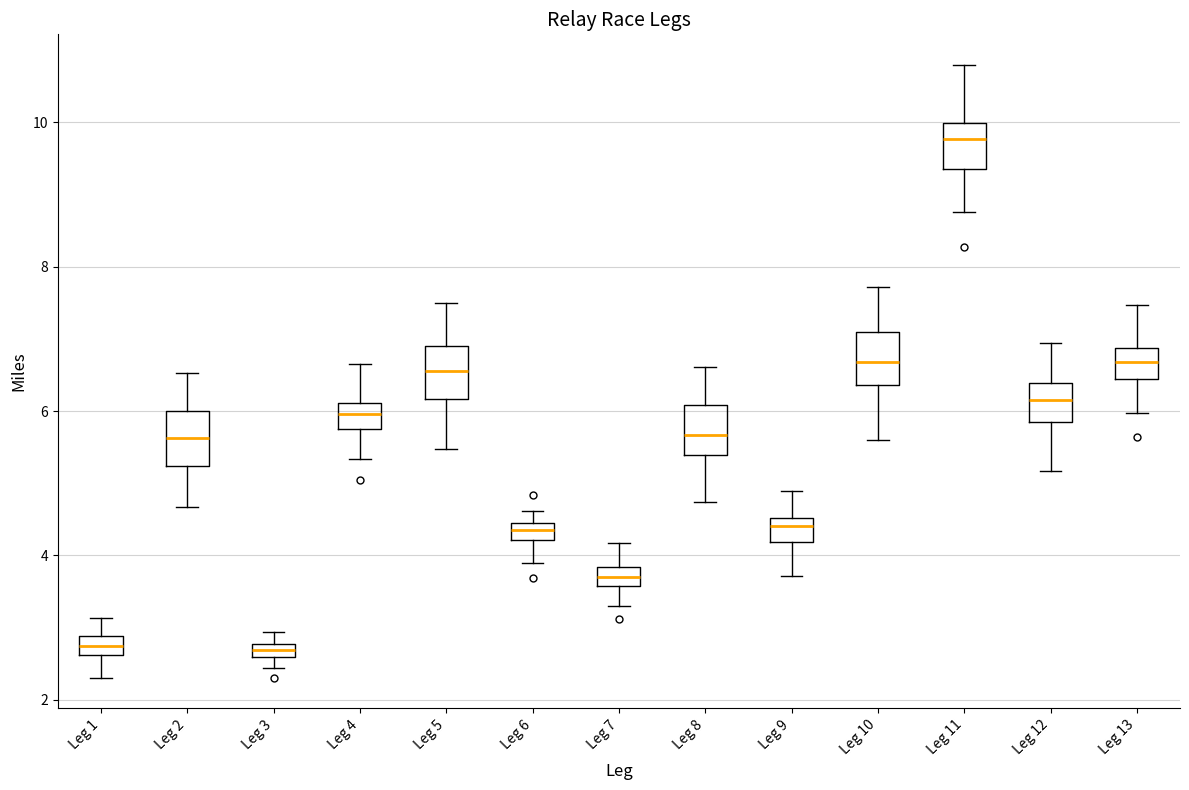

Where is the lower edge of the box for Leg 6 on the y-axis? The values are not printed on the chart, so give them approximately, as read against the axis.

4.2